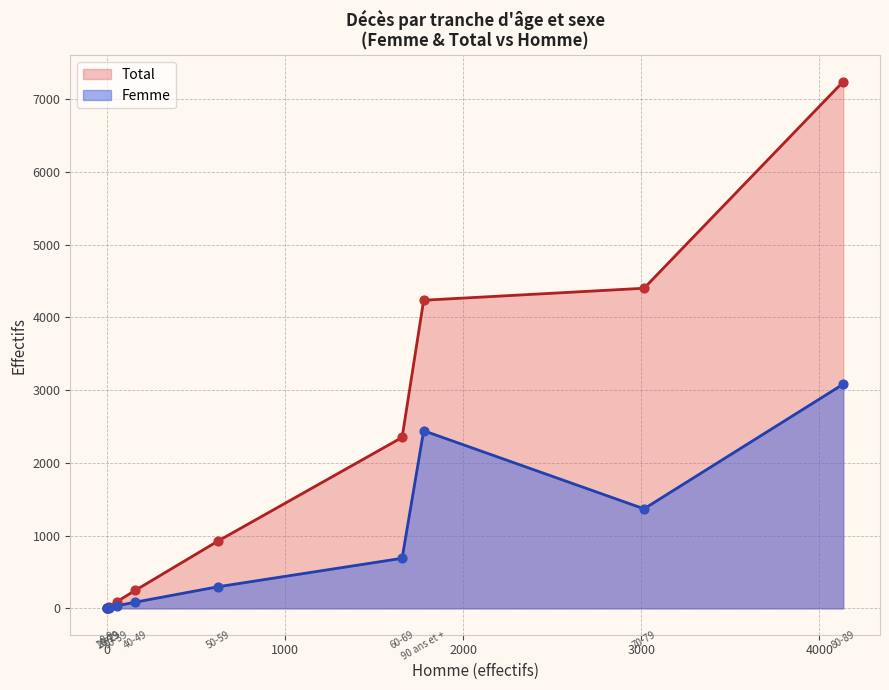

At how many categories does at least one series exceed 6329?

1